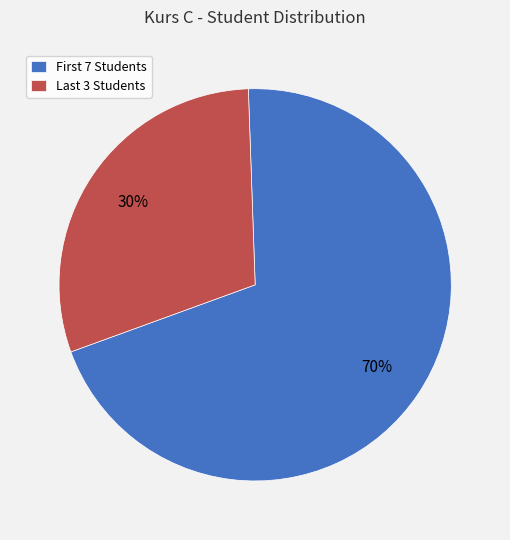

Is there a majority slice in this chart?

Yes